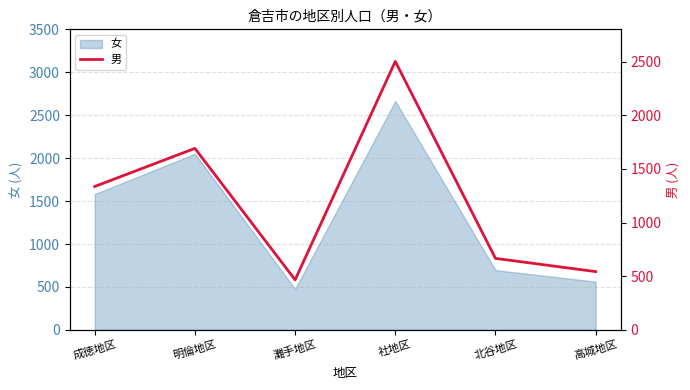

The 女 series shows 477 at 灘手地区. True or false?

True